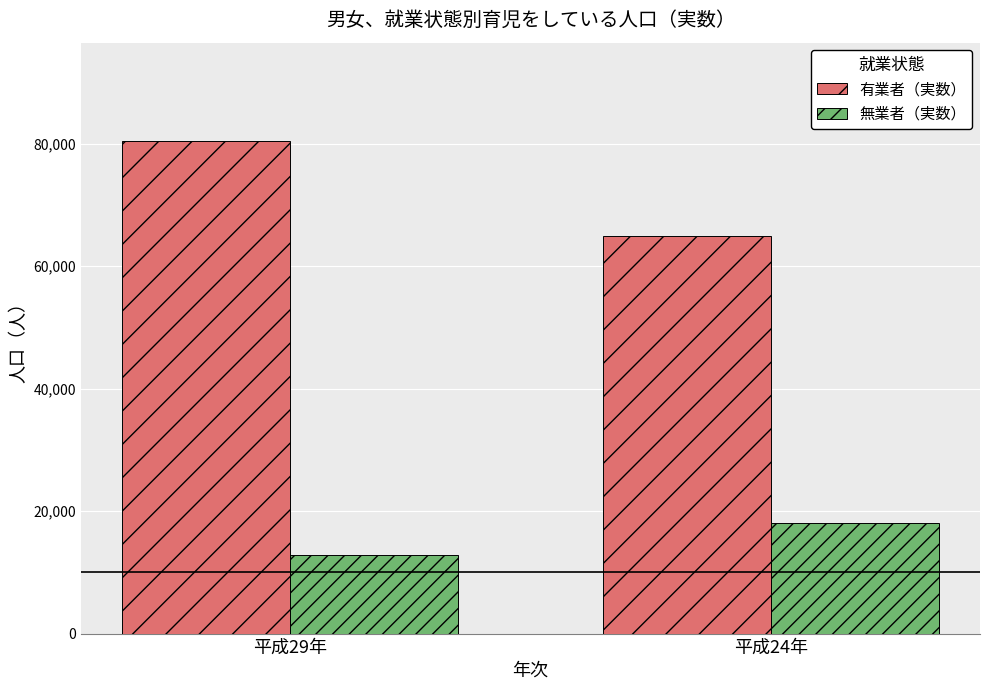

What is the label of the 1st bar from the right?

平成24年